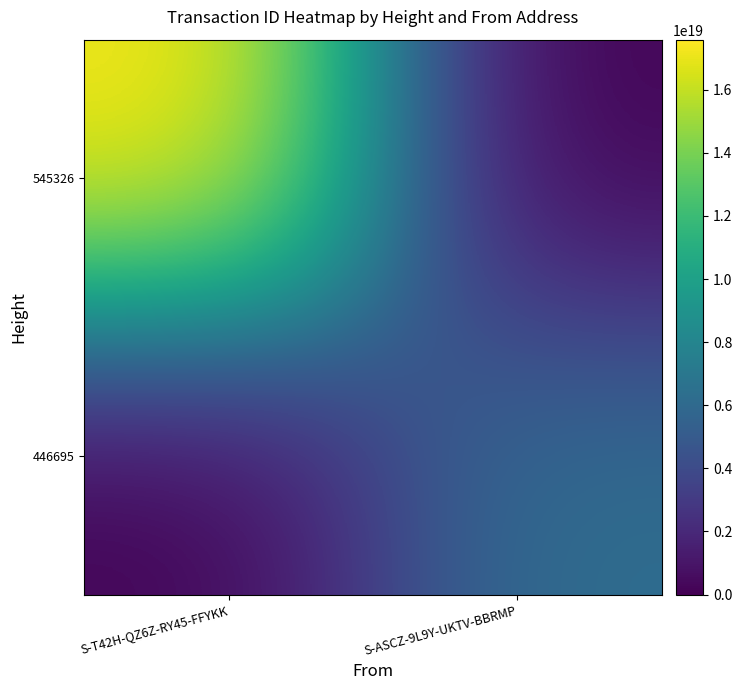

How many categories are shown in the chart?

2